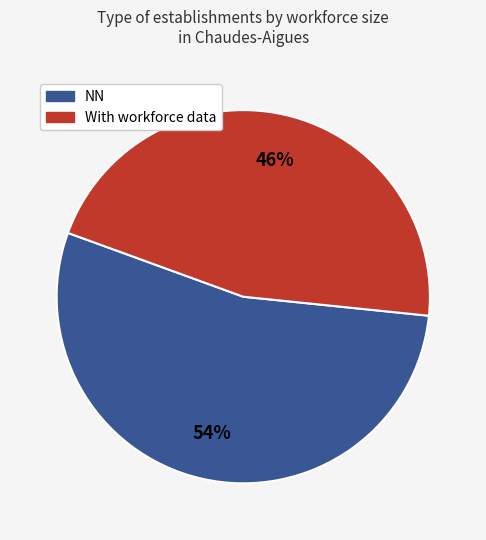

Is the sum of NN and With workforce data greater than half?

Yes